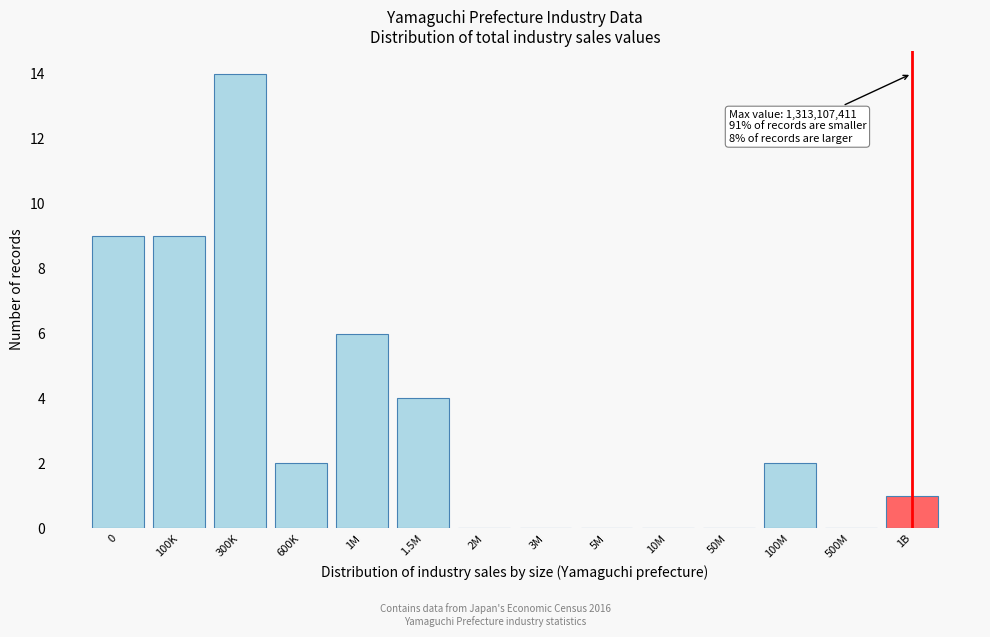

Reading left to right, transcribe all the data shown in this chart.

0=9	100K=9	300K=14	600K=2	1M=6	1.5M=4	2M=0	3M=0	5M=0	10M=0	50M=0	100M=2	500M=0	1B=1